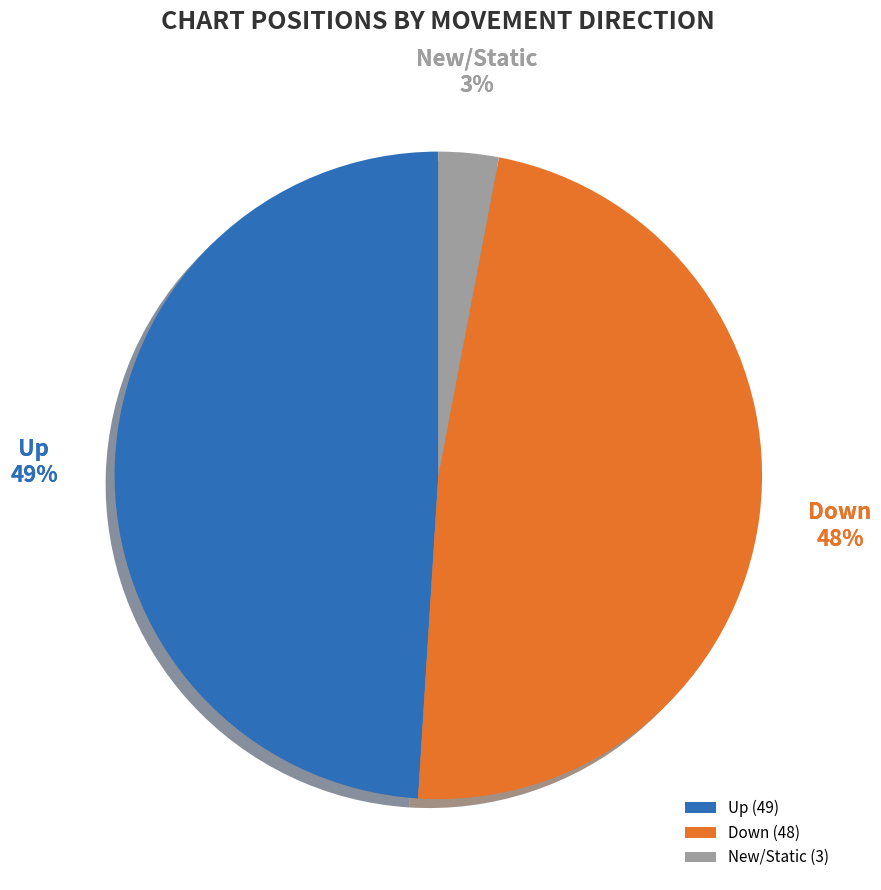

What is the ratio of the value at - to the value at down?

0.1